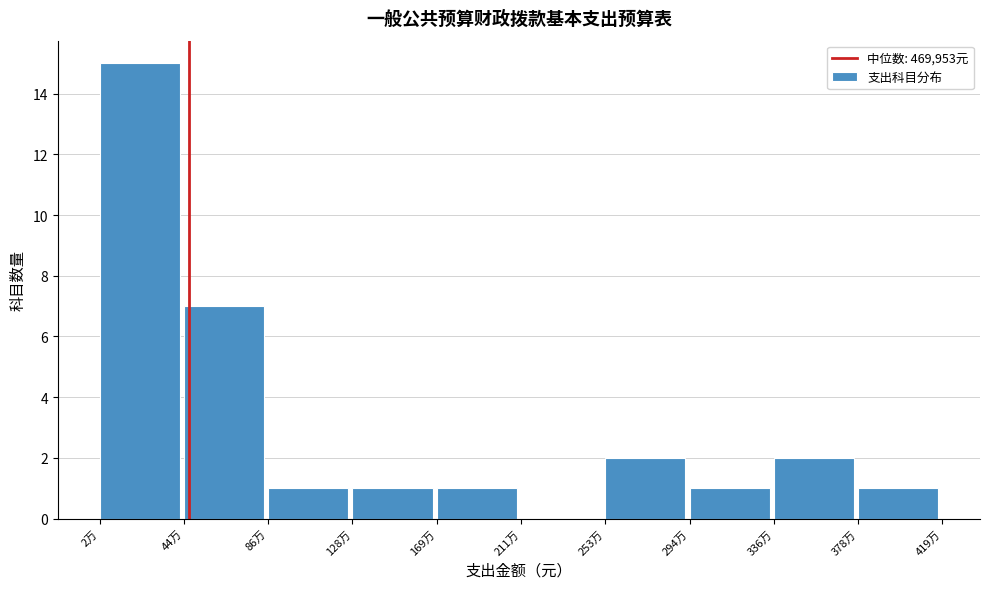

Reading right to left, list all the values displayed in this chart.

378万=1	336万=2	294万=1	253万=2	211万=0	169万=1	128万=1	86万=1	44万=7	2万=15